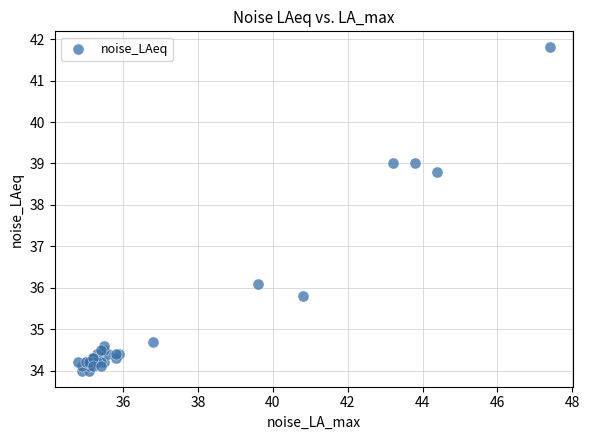

What Y value in the scatter plot is closest to 37?

36.1